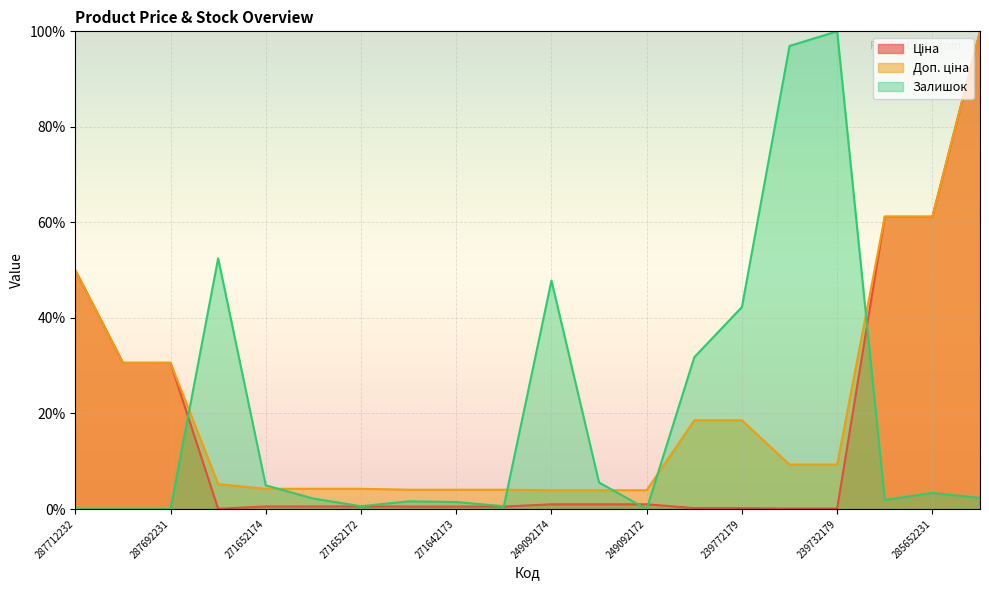

Reading left to right, what are all the values shown in this chart?

Ціна: 50.0	30.6	30.6	0.1	0.5	0.5	0.5	0.5	0.5	0.5	1.0	1.0	1.0	0.2	0.2	0.1	0.1	61.2	61.2	100.0
Доп. ціна: 50.0	30.6	30.6	5.2	4.2	4.2	4.2	4.0	4.0	4.0	3.9	3.9	3.9	18.6	18.6	9.3	9.3	61.2	61.2	100.0
Залишок: 0.0	0.0	0.0	52.5	5.0	2.2	0.6	1.6	1.5	0.6	47.8	5.5	0.0	31.8	42.3	96.9	100.0	1.9	3.4	2.3